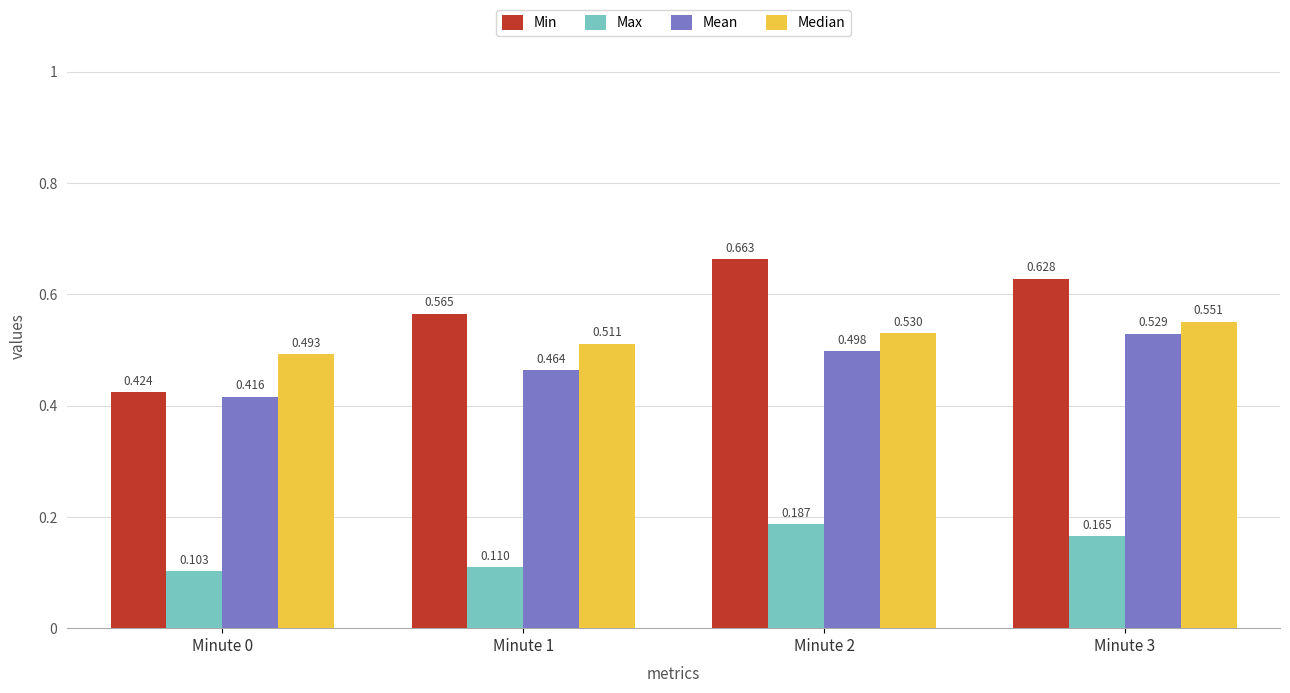

Is the value of Max at Minute 1 greater than the value of Median at Minute 2?

No